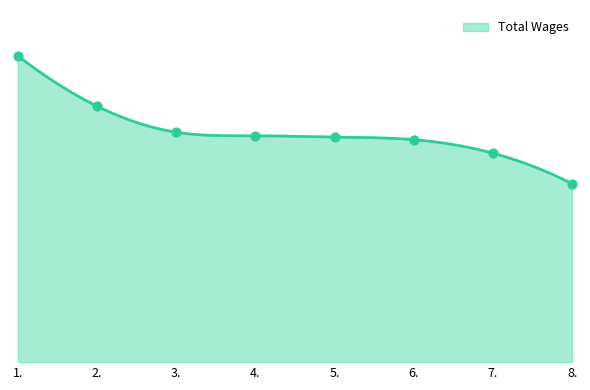

What is the change in value from 1. to 6.?

-23671